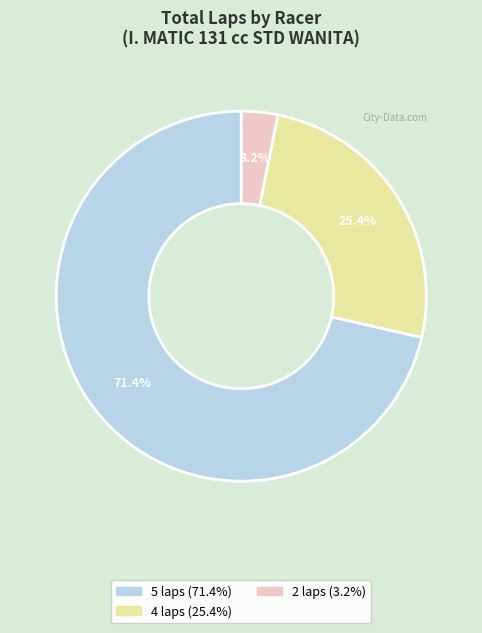

Is there a majority slice in this chart?

Yes